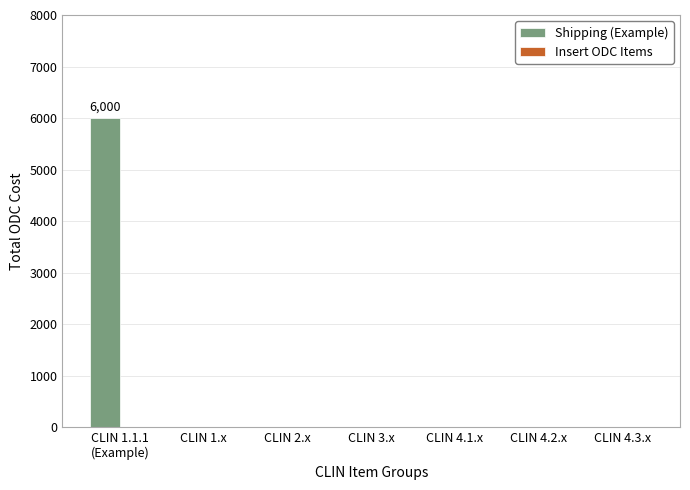

Is it true that the value at CLIN 4.3.x is -3364?

False